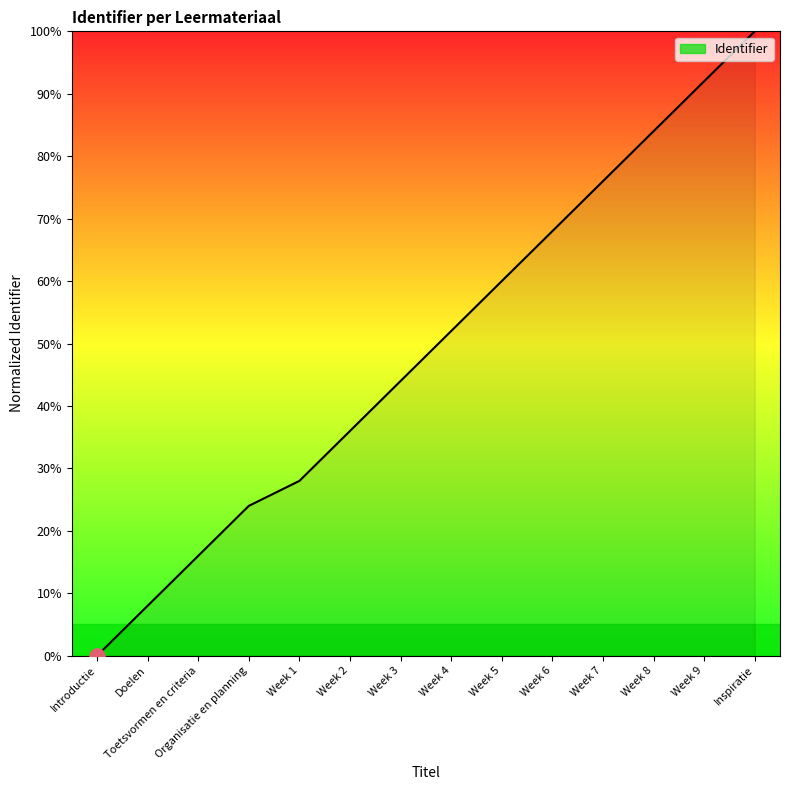

What is the ratio of the value at Week 4 to the value at Week 1?

1.9